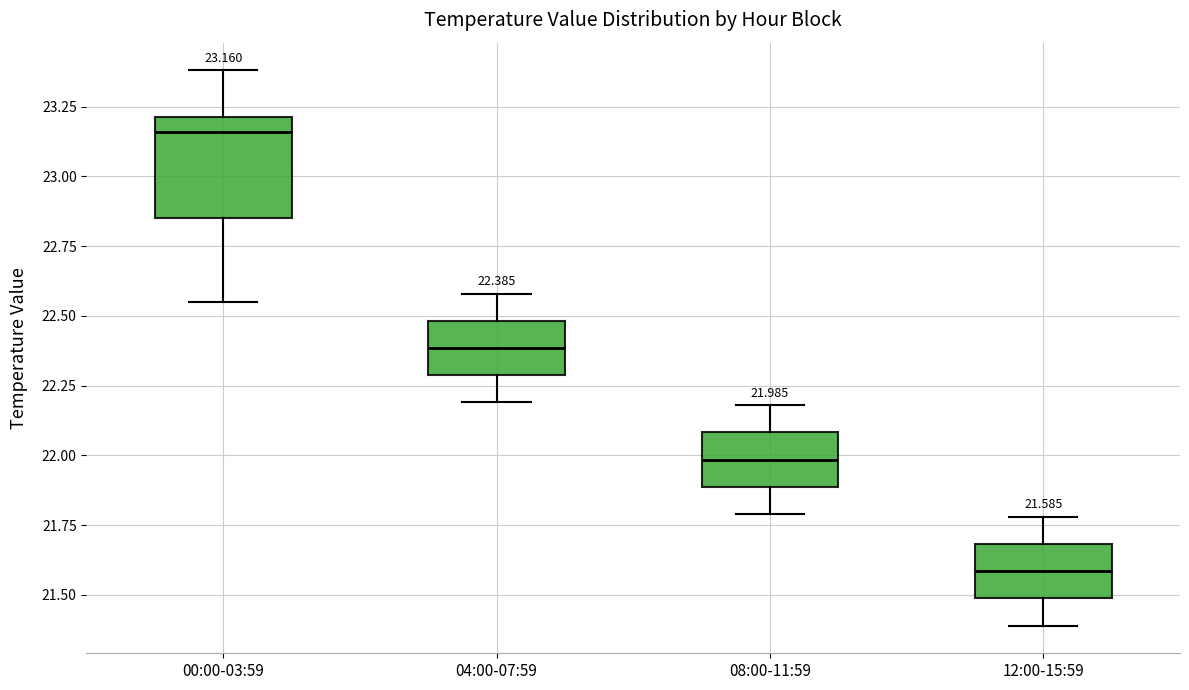

Comparing the boxes themselves (not the whiskers), which one is the tallest?

00:00-03:59